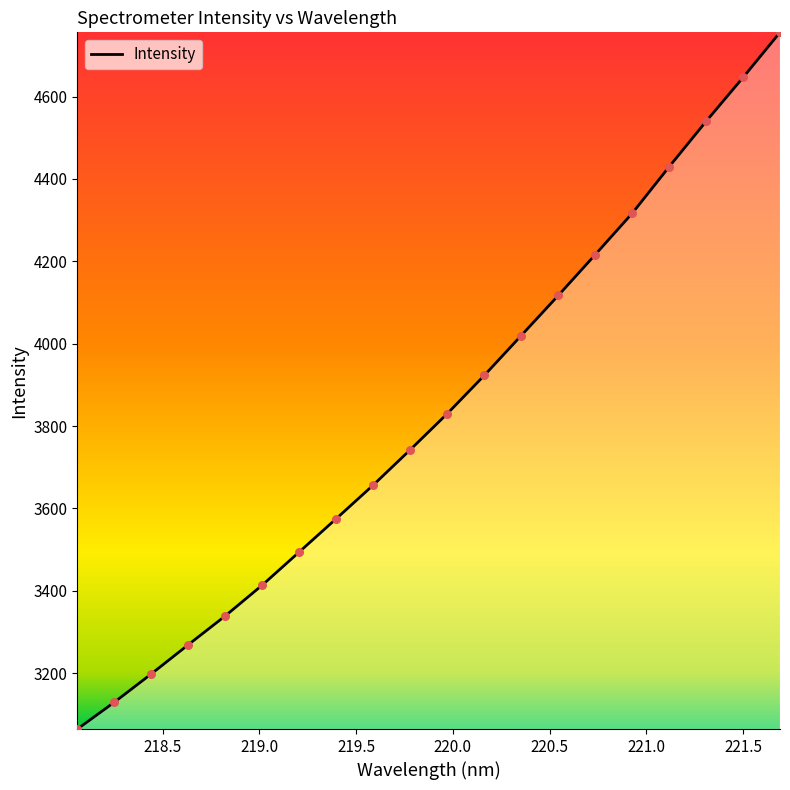

What is the difference between the maximum and minimum values?

1691.8